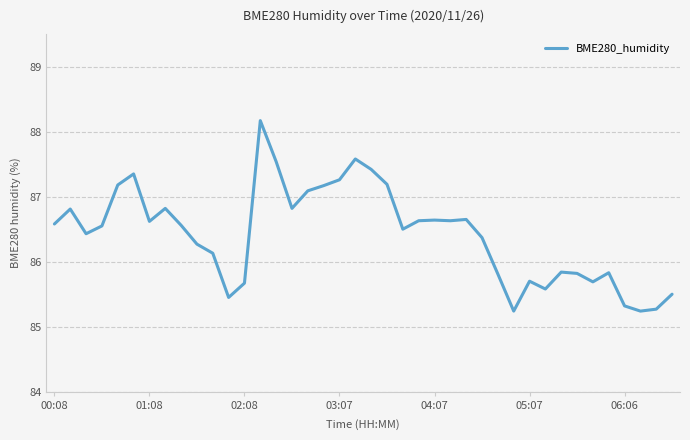

What is the smallest value displayed?

85.2